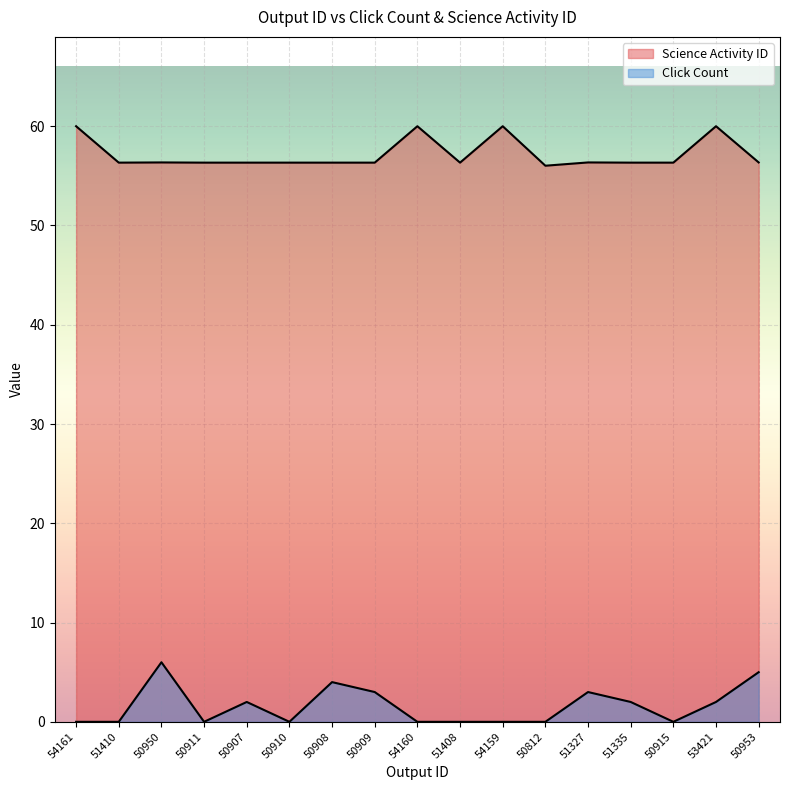

True or false: Science Activity ID and Click Count intersect in this chart.

False